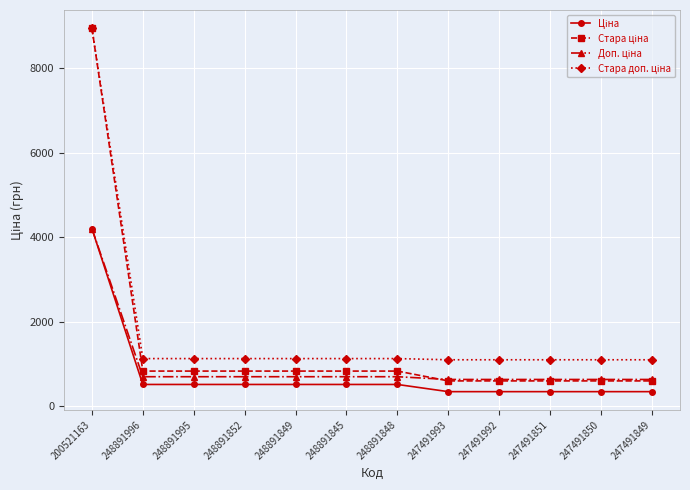

At which category does the chart reach its peak across all series?

200521163